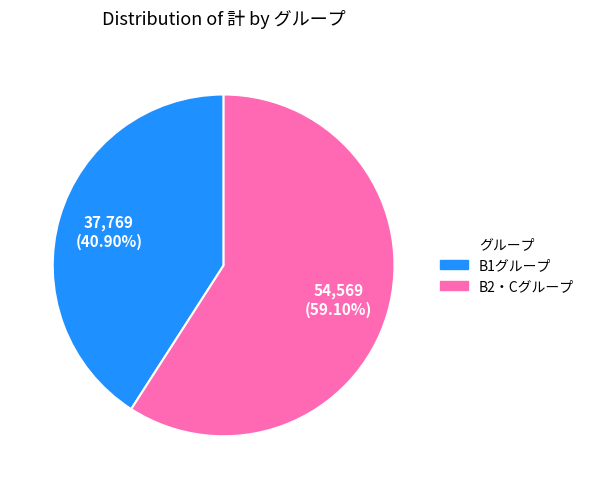

Is there any slice that represents more than half of the pie?

Yes